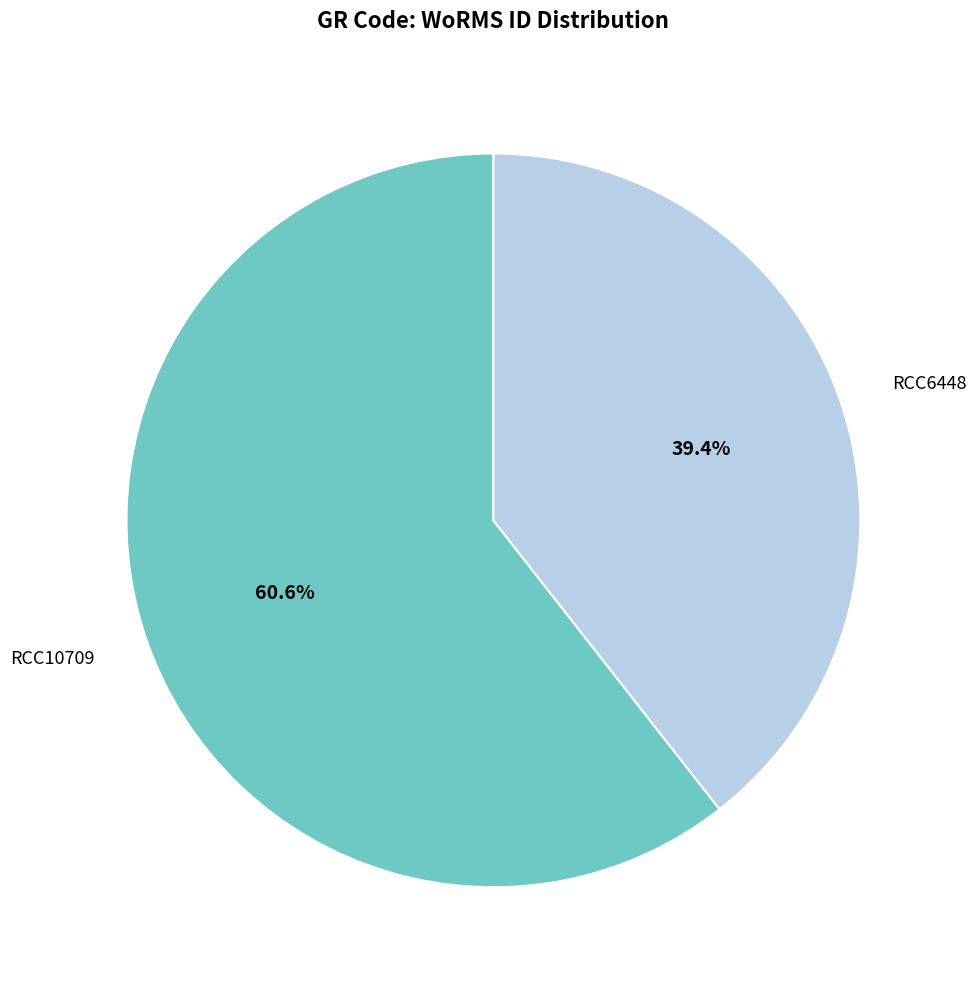

What is the ratio of the value at RCC10709 to the value at RCC6448?

1.5